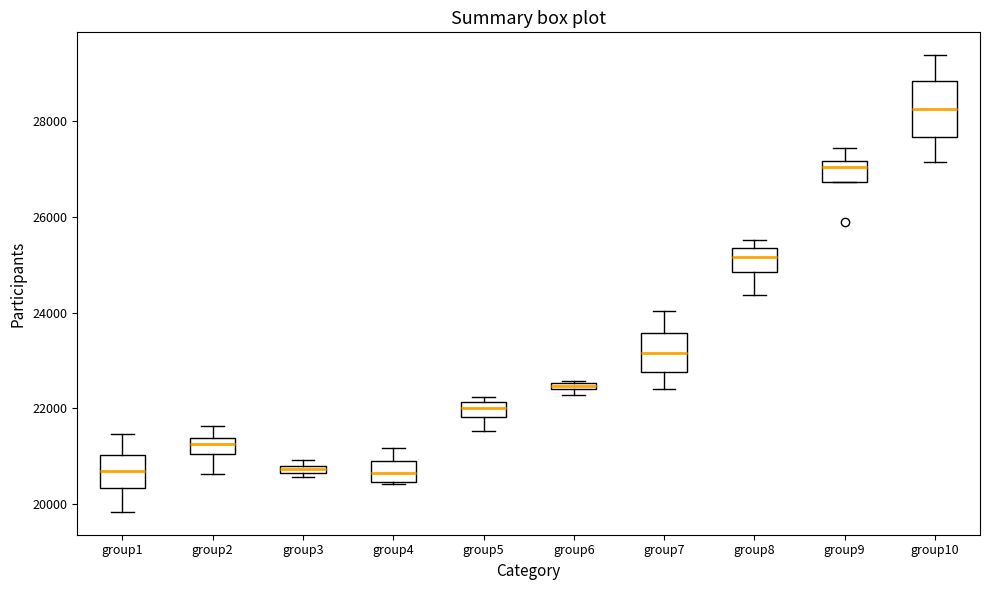

Which box is the tallest, from its lower edge to its upper edge?

group10